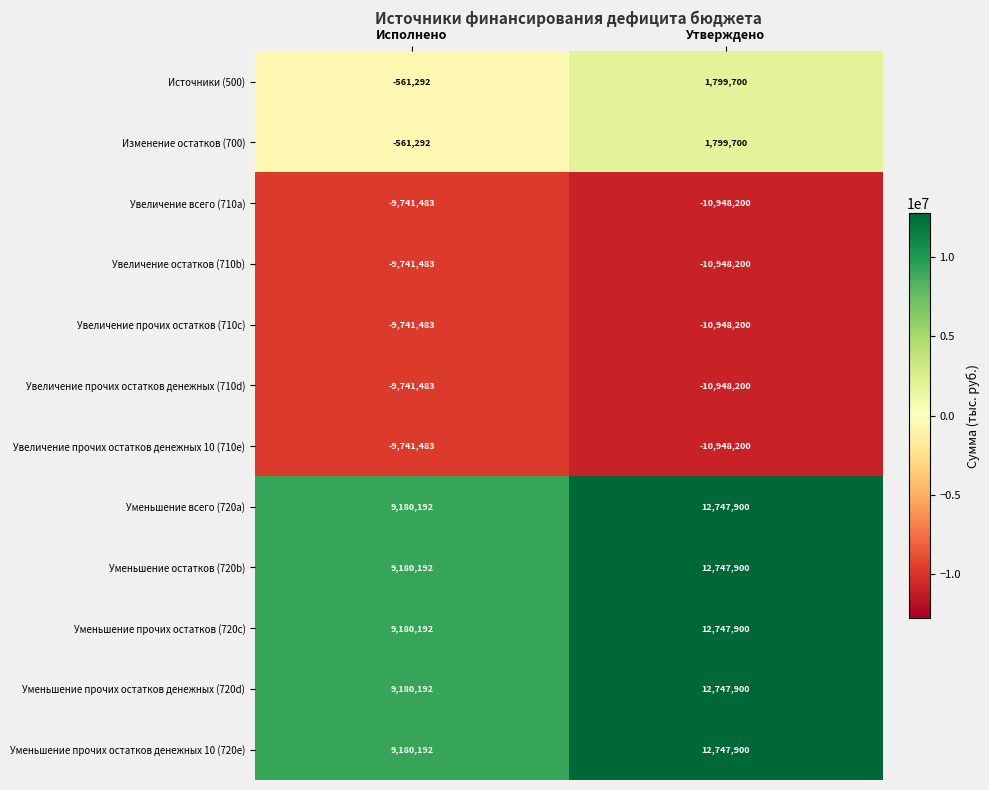

Reading left to right, what are all the values shown in this chart?

Источники (500): -561292	1799700
Изменение остатков (700): -561292	1799700
Увеличение всего (710a): -9741483	-10948200
Увеличение остатков (710b): -9741483	-10948200
Увеличение прочих остатков (710c): -9741483	-10948200
Увеличение прочих остатков денежных (710d): -9741483	-10948200
Увеличение прочих остатков денежных 10 (710e): -9741483	-10948200
Уменьшение всего (720a): 9180192	12747900
Уменьшение остатков (720b): 9180192	12747900
Уменьшение прочих остатков (720c): 9180192	12747900
Уменьшение прочих остатков денежных (720d): 9180192	12747900
Уменьшение прочих остатков денежных 10 (720e): 9180192	12747900